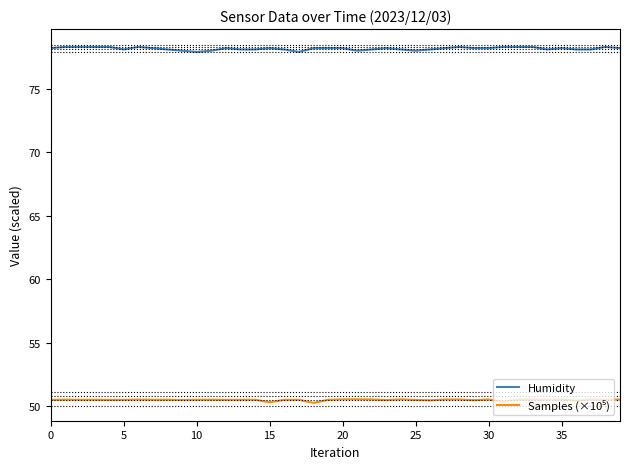

Which series has the largest total across all categories?

Humidity